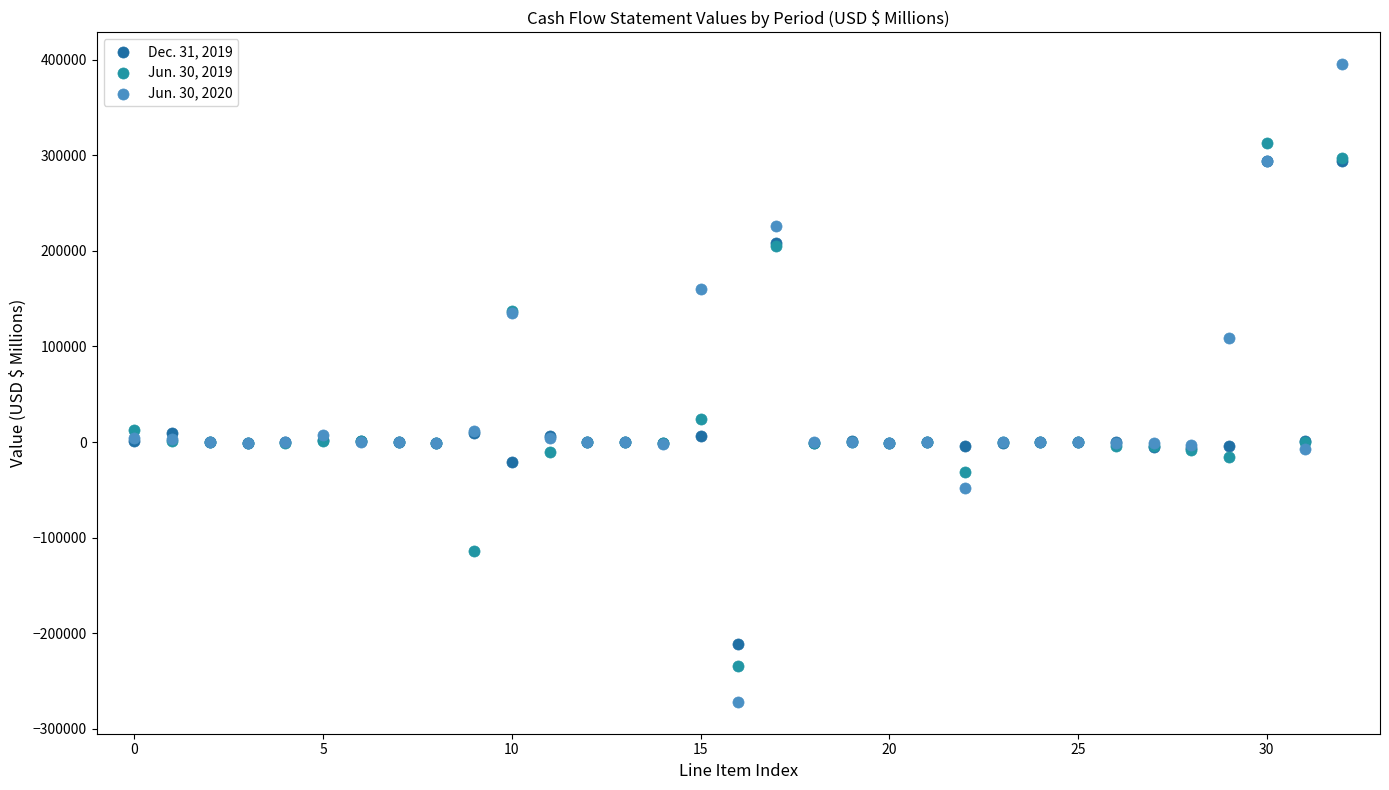

Across all series, what Y value is closest to 61694?

23653